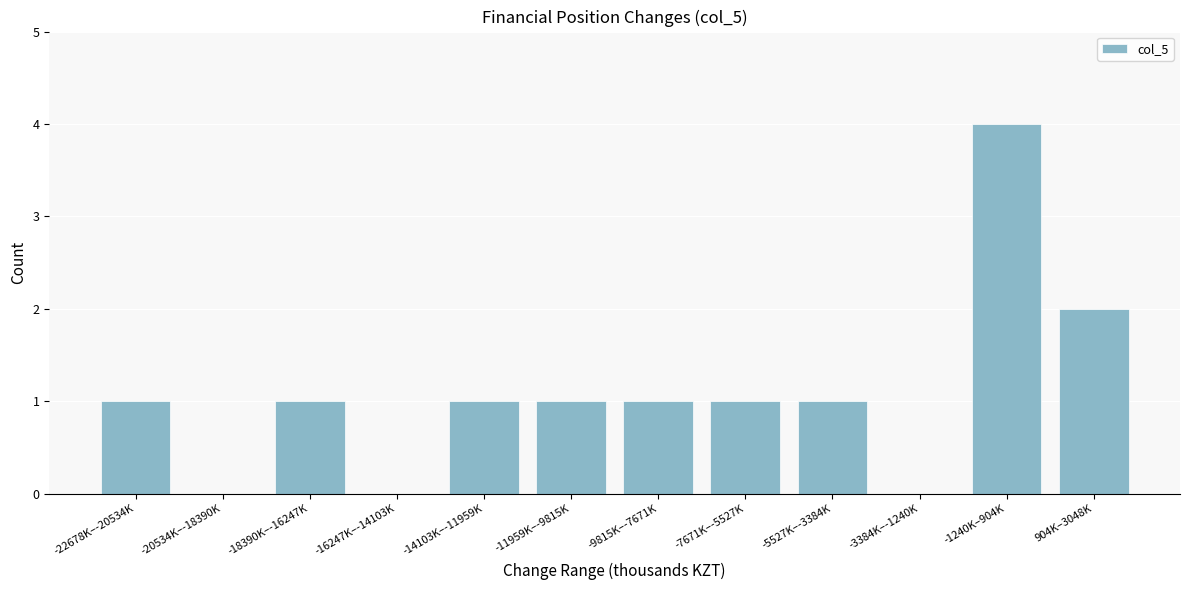

Reading left to right, list all the values displayed in this chart.

-22678K–-20534K=1	-20534K–-18390K=0	-18390K–-16247K=1	-16247K–-14103K=0	-14103K–-11959K=1	-11959K–-9815K=1	-9815K–-7671K=1	-7671K–-5527K=1	-5527K–-3384K=1	-3384K–-1240K=0	-1240K–904K=4	904K–3048K=2